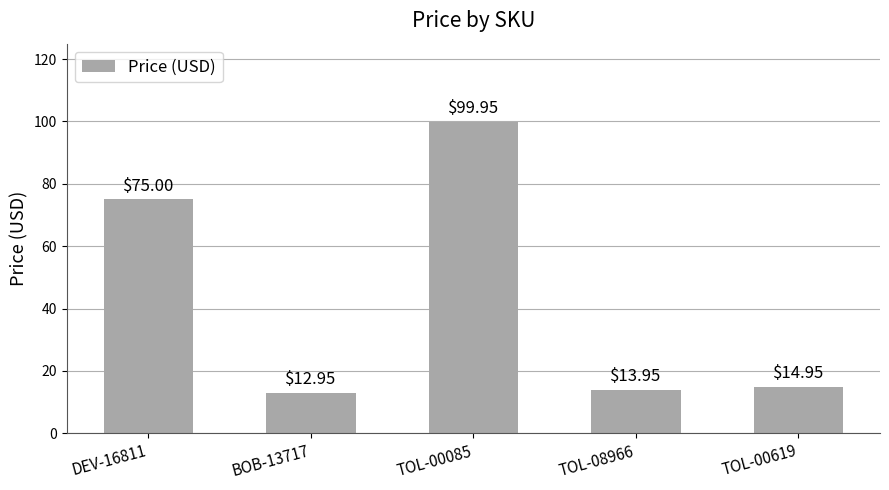

What is the ratio of the value at DEV-16811 to the value at TOL-00619?

5.0